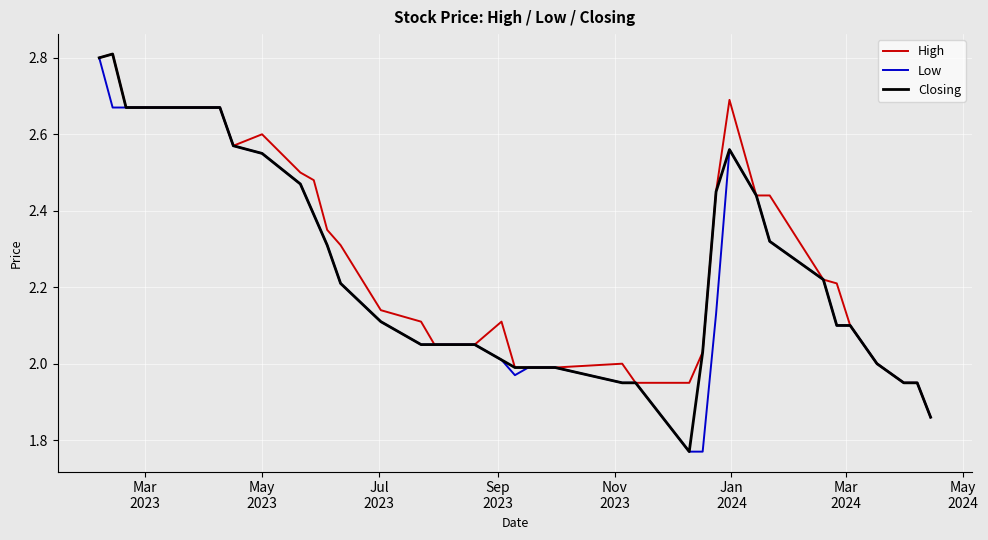

Which series has the largest total across all categories?

High